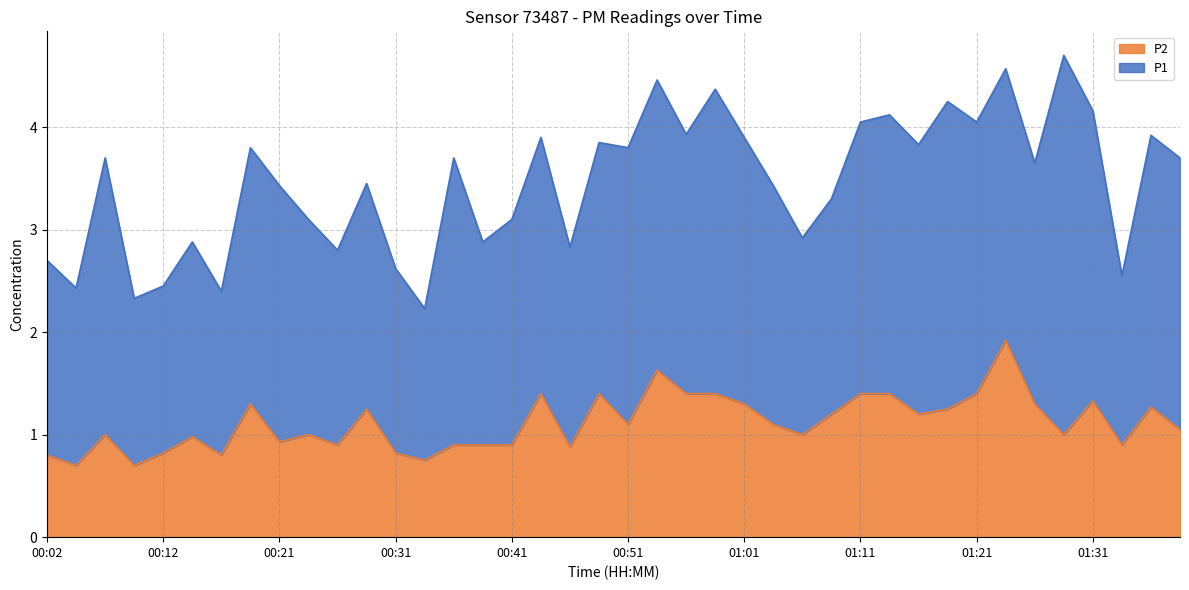

The chart shows a value of 1.3 at 01:33. True or false?

False